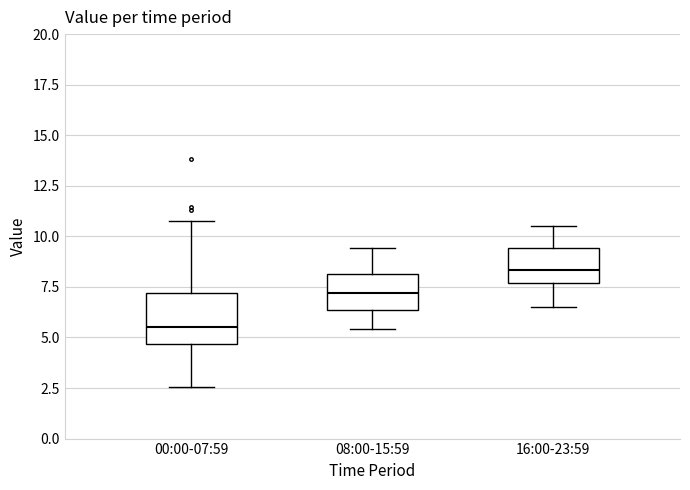

Reading left to right, transcribe this box plot: for each box, give where its median line is, the range the box spans, and where its two whiskers end, as read against the y-axis. The values are not printed on the chart, so give them approximately, as read against the axis.

00:00-07:59: median 5.5, box 4.5 to 7.0, whiskers 2.5 to 11.0
08:00-15:59: median 7.0, box 6.5 to 8.0, whiskers 5.5 to 9.5
16:00-23:59: median 8.5, box 7.5 to 9.5, whiskers 6.5 to 10.5